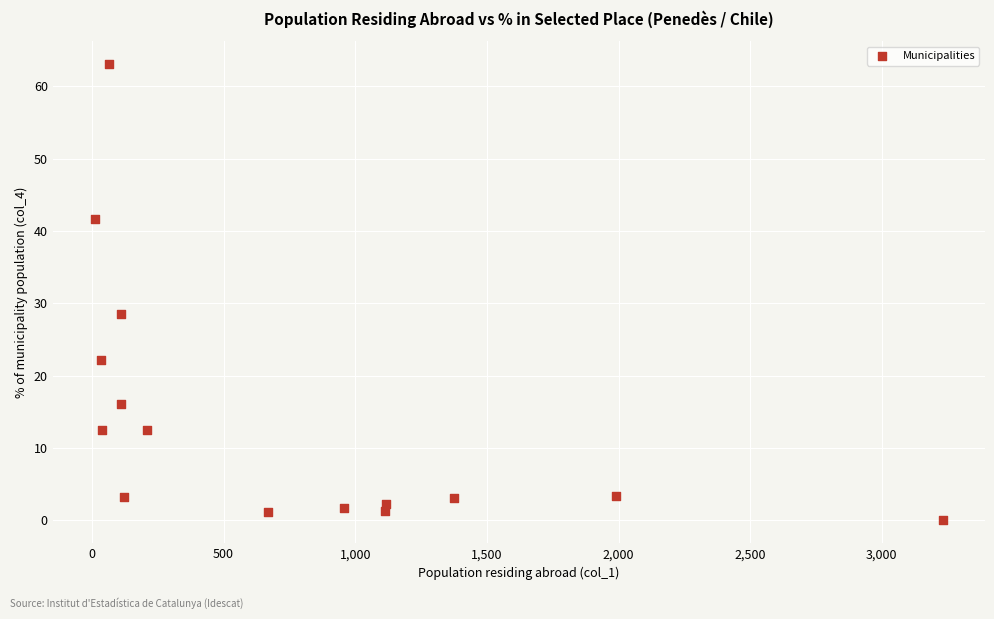

What Y value in the scatter plot is closest to 31?

28.6